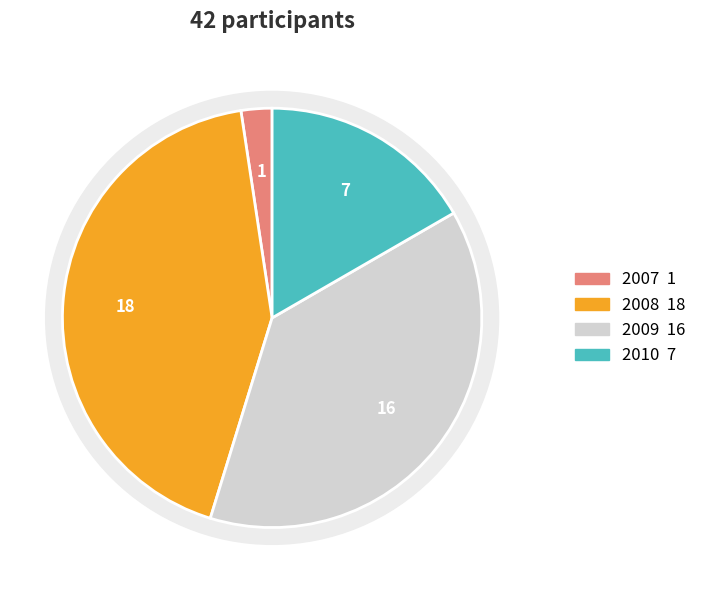

Count the number of slices in the pie.

4